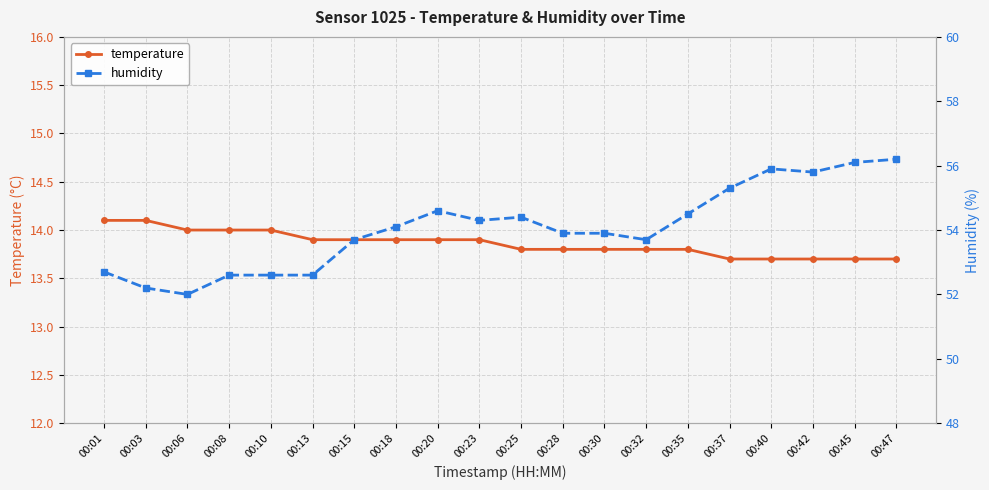

Rank the categories by humidity value from lowest to highest.

00:06, 00:03, 00:08, 00:10, 00:13, 00:01, 00:15, 00:32, 00:28, 00:30, 00:18, 00:23, 00:25, 00:35, 00:20, 00:37, 00:42, 00:40, 00:45, 00:47